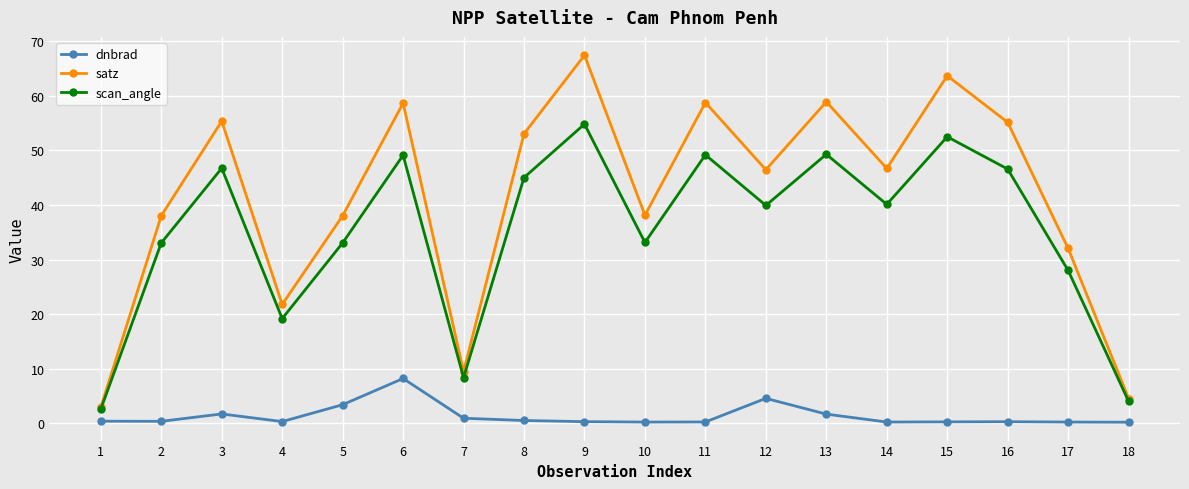

What is the total value across all series at 10?

71.4